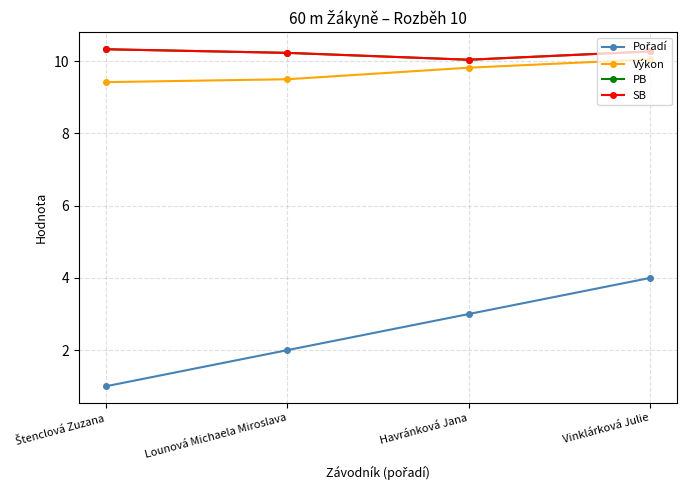

Reading left to right, extract all data points from this chart.

Pořadí: 1.0	2.0	3.0	4.0
Výkon: 9.4	9.5	9.8	10.1
PB: 10.3	10.2	10.0	10.3
SB: 10.3	10.2	10.0	10.3